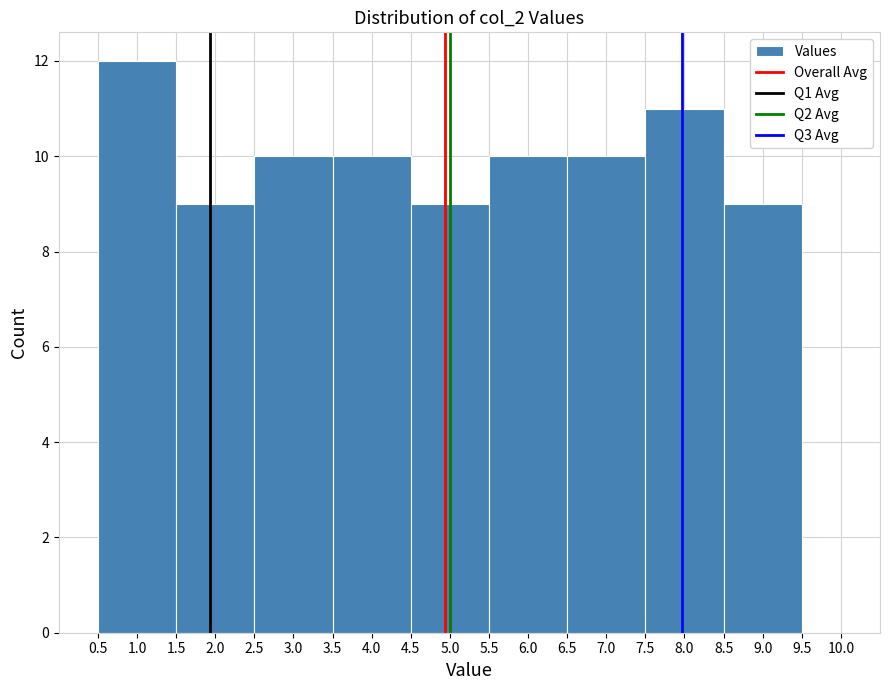

Which range on the x-axis has the tallest bar?

0.5 to 1.5